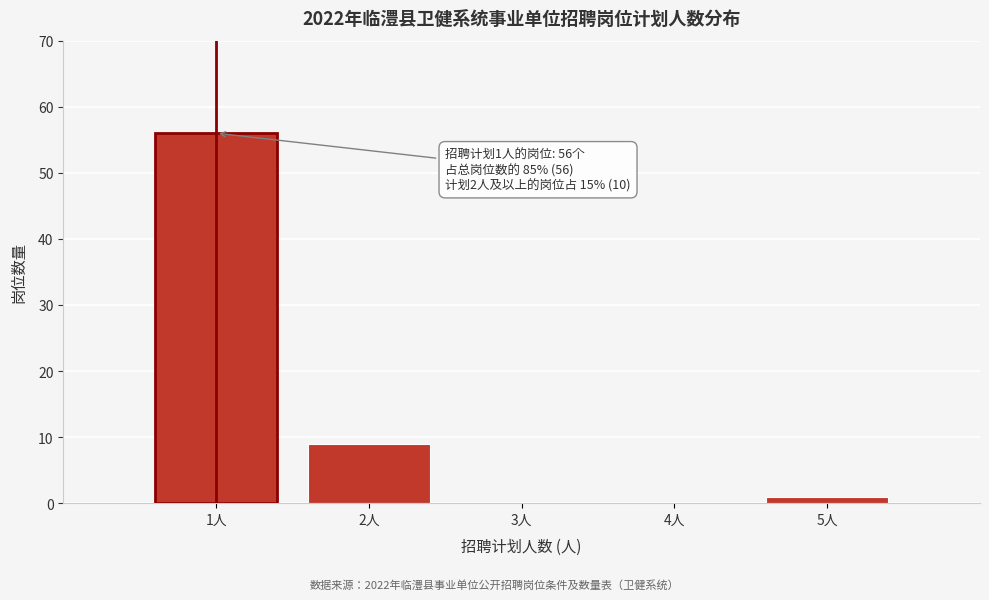

What is the sum of the values at 3人 and 2人?

9